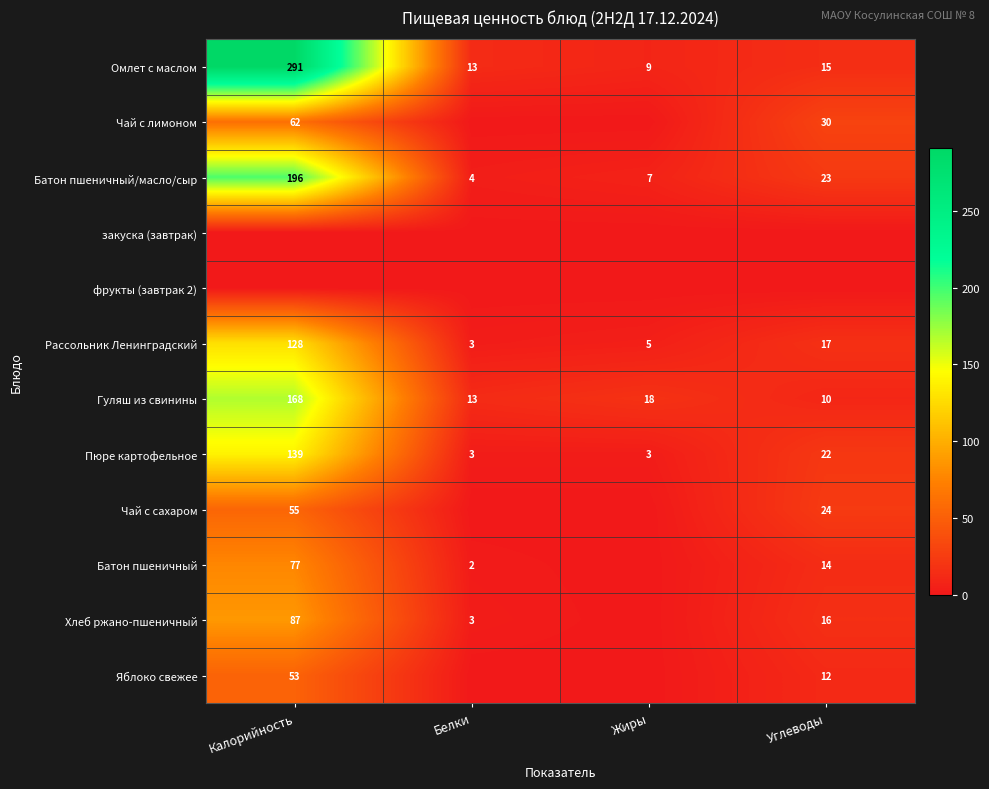

How many data points in Батон пшеничный/масло/сыр are less than 23?

2